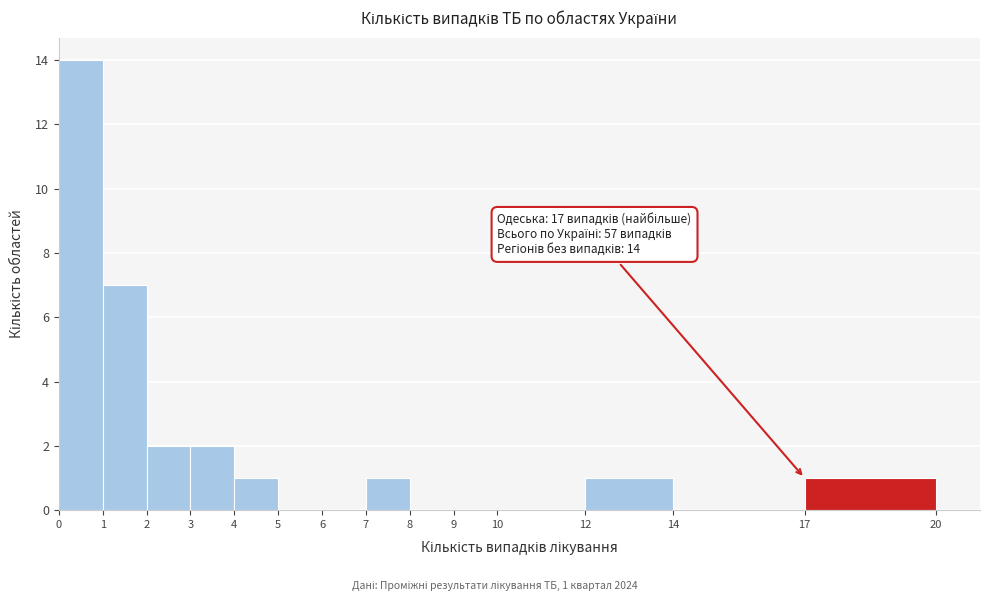

Over which range of the x-axis is the bar tallest?

0 to 1